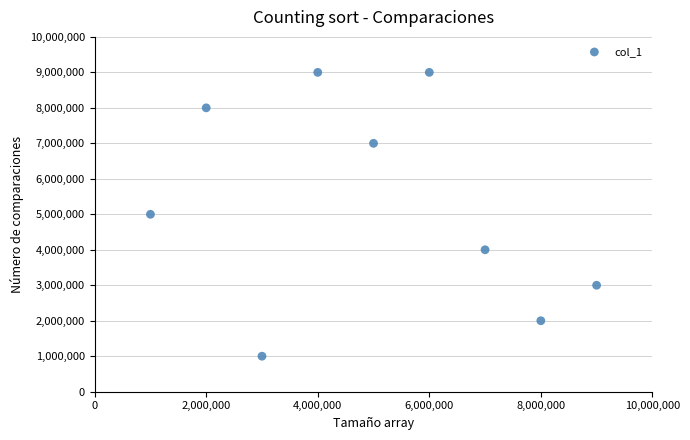

What is the range of X values (max minus min)?

8000000